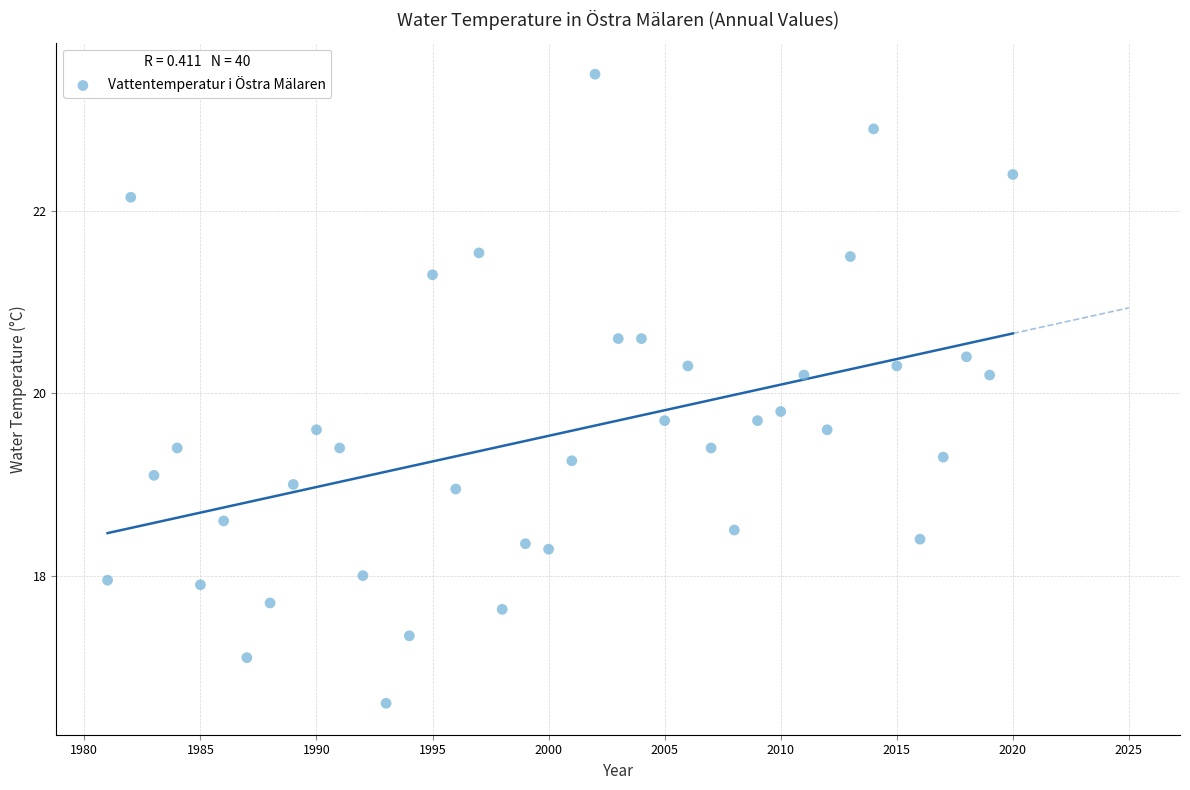

What is the range of X values (max minus min)?

39.0